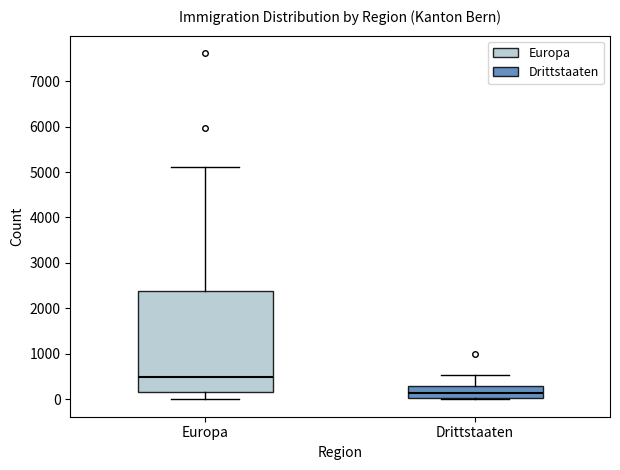

Where is the upper edge of the box for Europa on the y-axis? The values are not printed on the chart, so give them approximately, as read against the axis.

2400